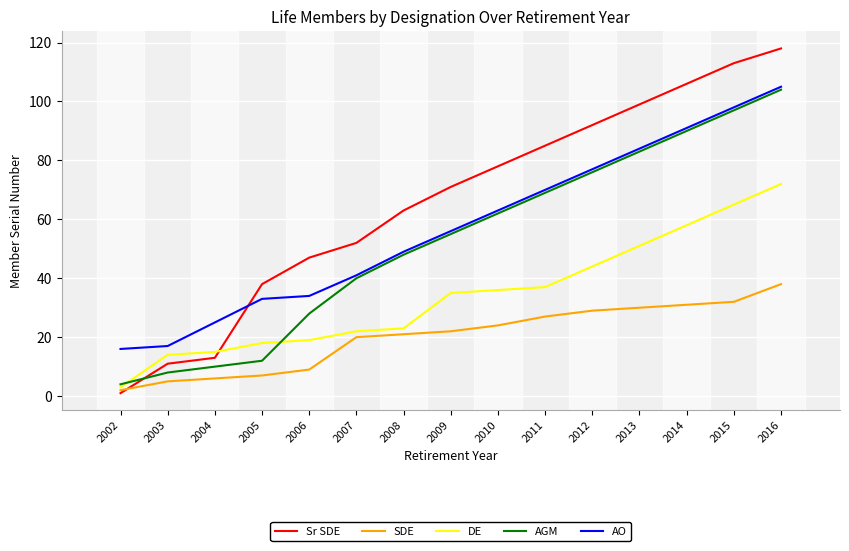

What is the sum of the DE values at 2009 and 2014?

93